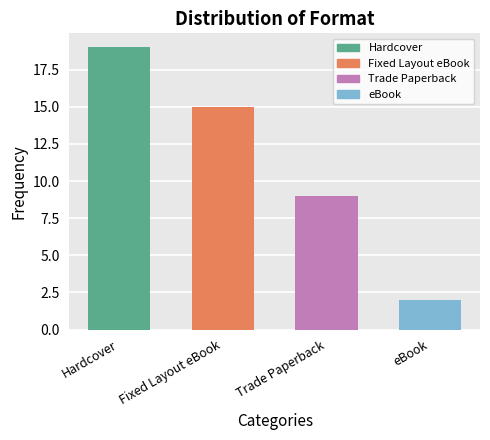

What is the sum of the values at Fixed Layout eBook and eBook?

17